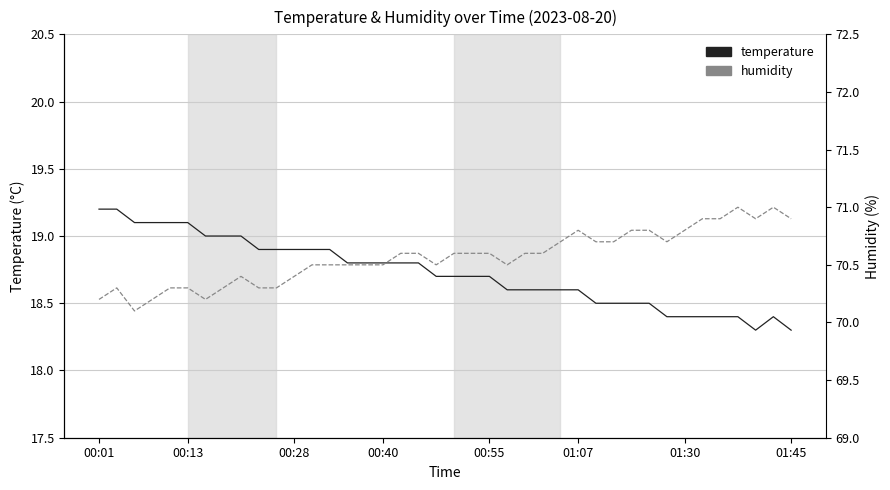

Where is temperature nearest to the value 18?

37